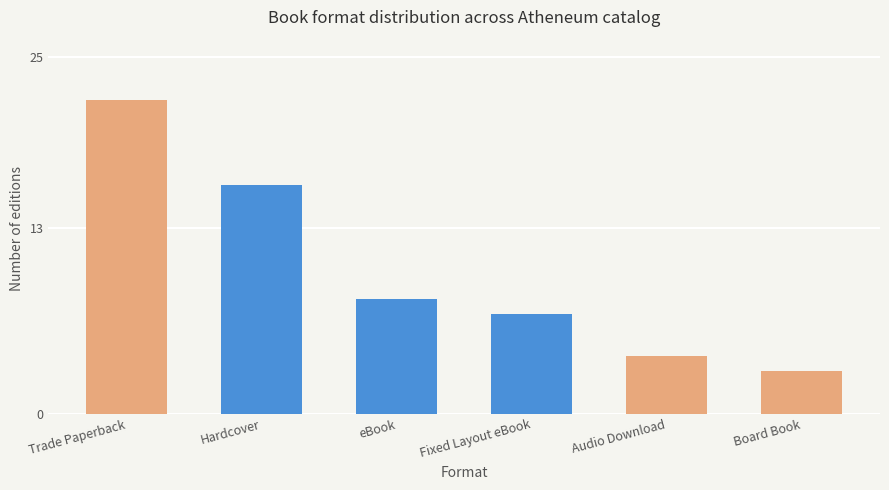

What is the ratio of the value at Board Book to the value at Fixed Layout eBook?

0.4